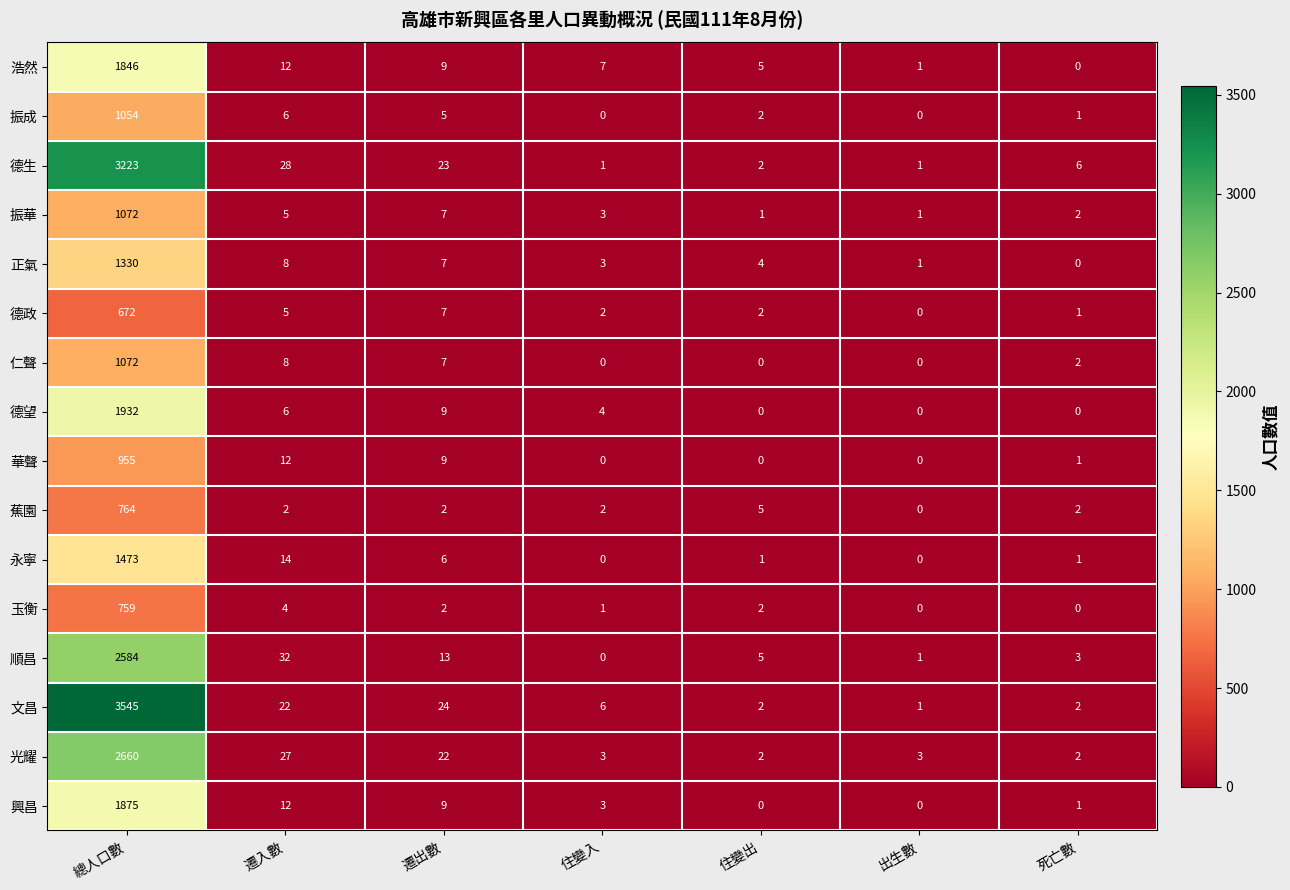

How many positive values does the 仁聲 series have?

4